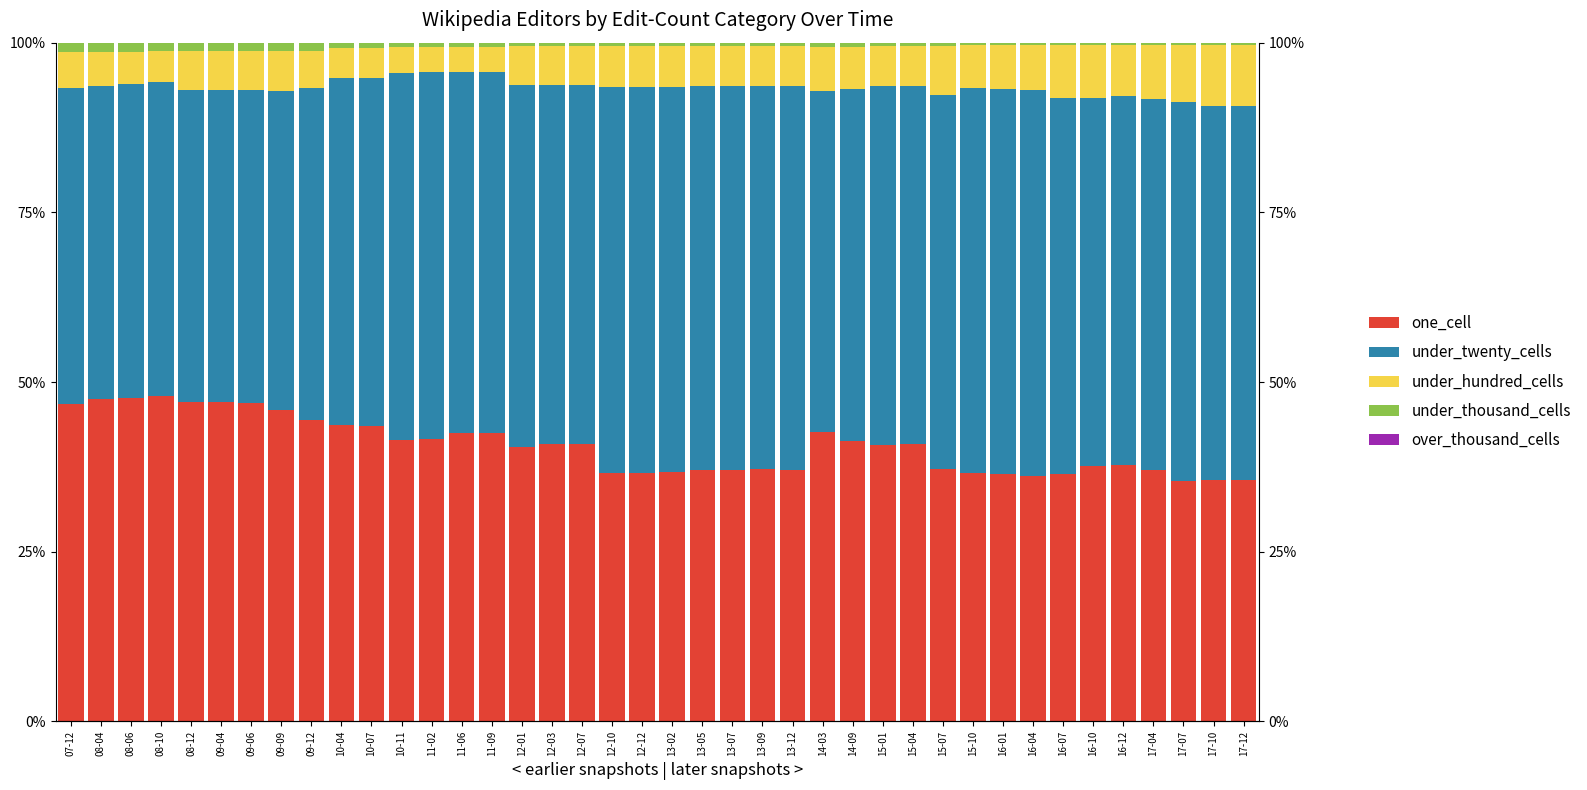

At which category is the sum across all series the highest?

09-06